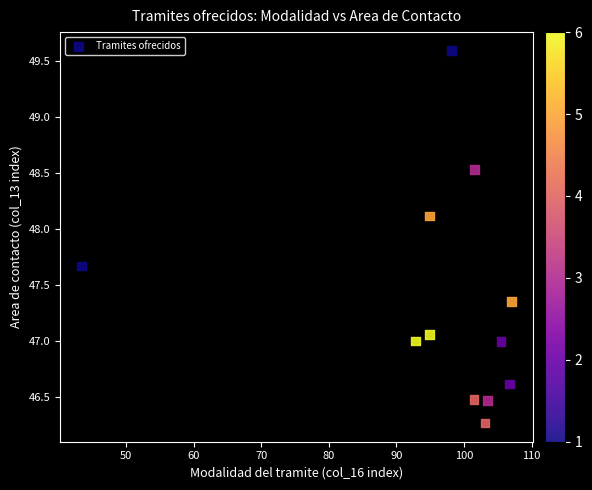

What is the range of X values (max minus min)?

63.7